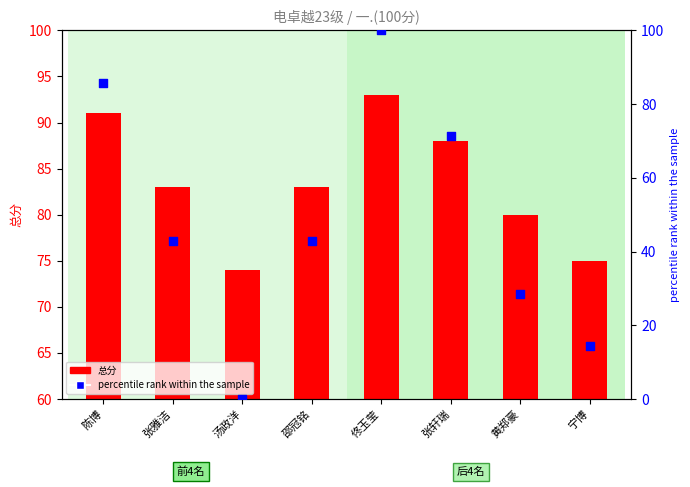

What are all the series names shown in the legend?

总分, percentile rank within the sample